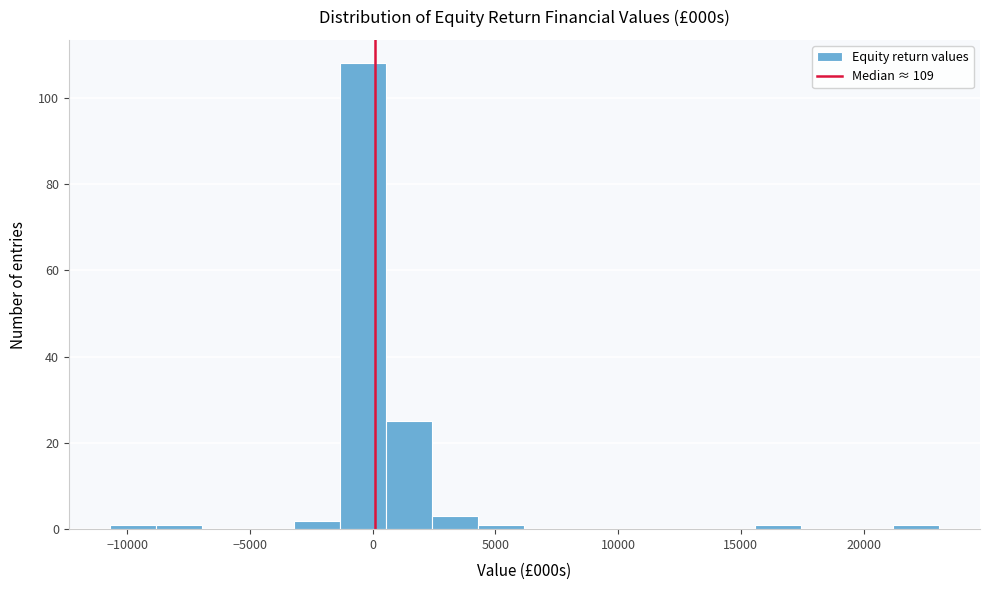

Around what value on the x-axis is the tallest bar? Give the approximate position of its centre, as read against the axis.

-500